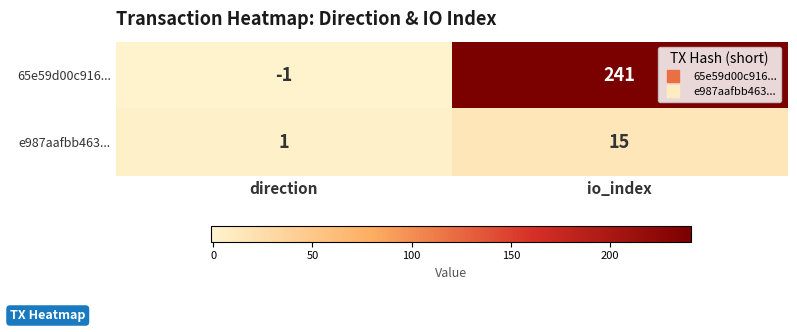

What is the highest value of the e987aafbb463... series?

15